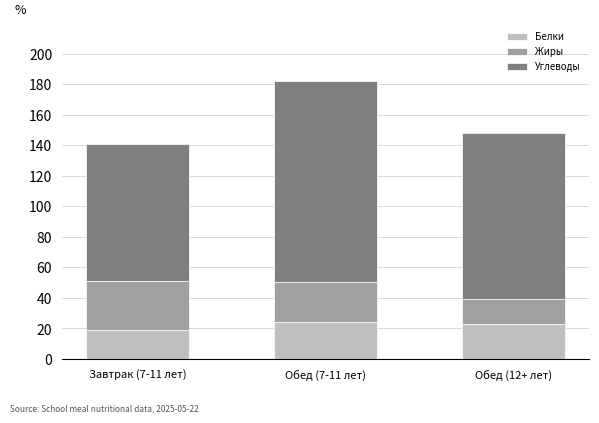

What value does the Белки series have at Обед (12+ лет)?

23.0